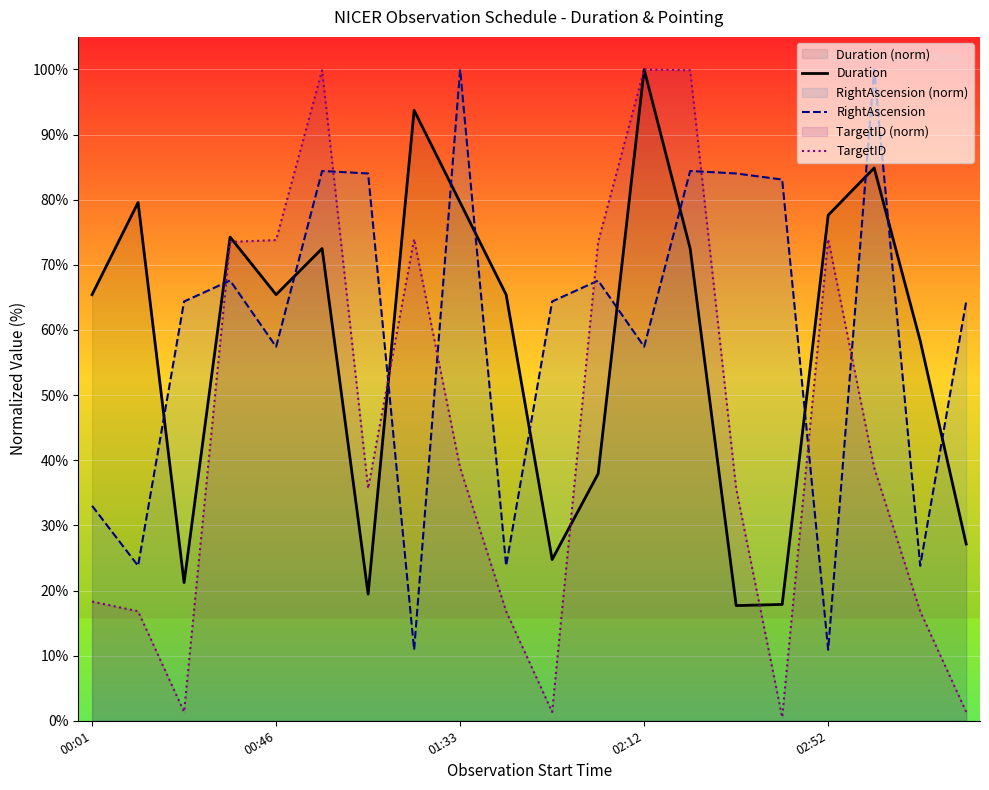

True or false: RightAscension and TargetID intersect in this chart.

True